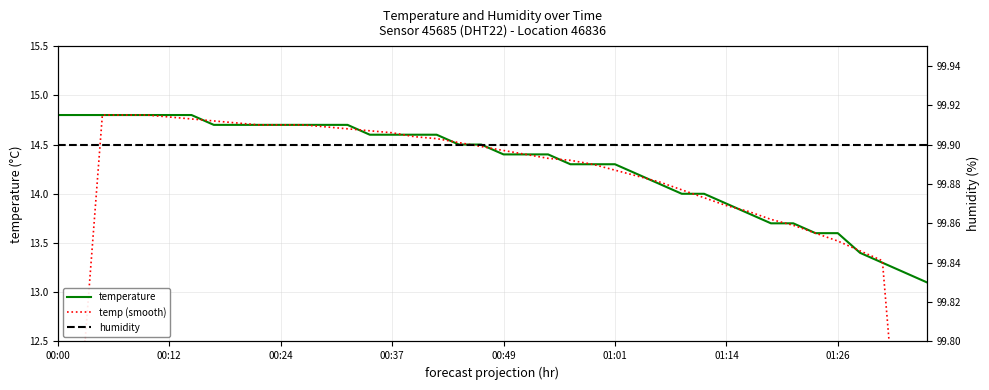

What are all the series names shown in the legend?

temperature, temp (smooth), humidity